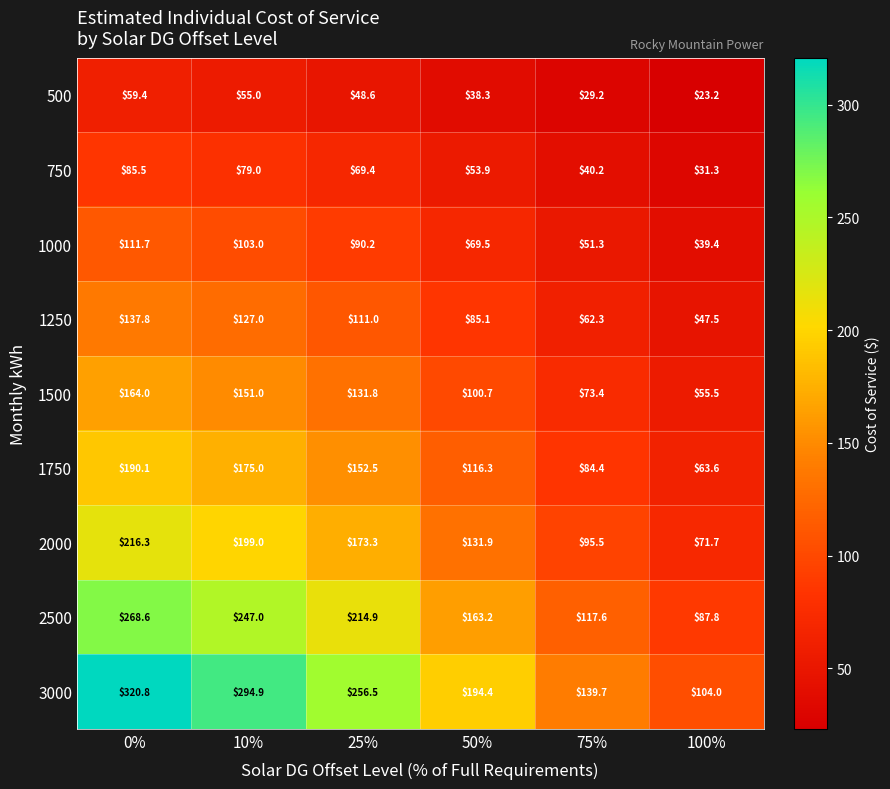

The 1750 series shows 287.6 at 0%. True or false?

False